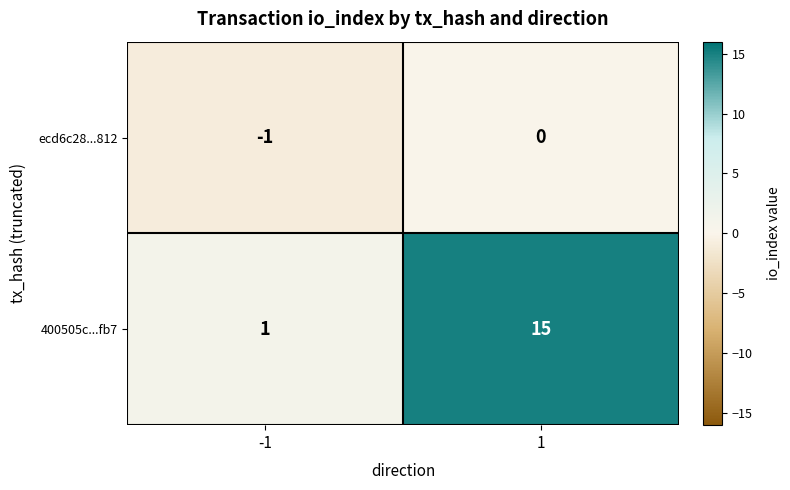

The value of ecd6c28...812 at -1 is -1. True or false?

True